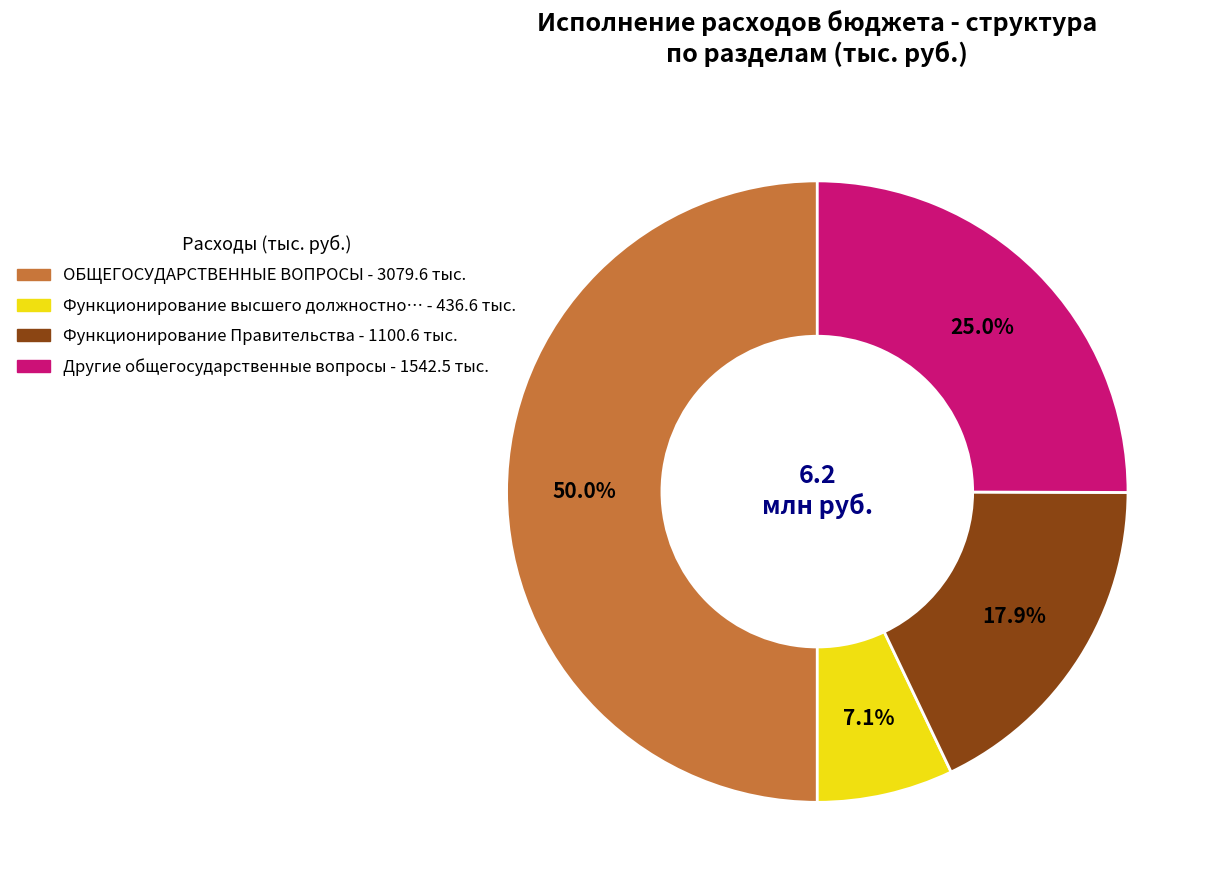

How many segments does this pie chart have?

4